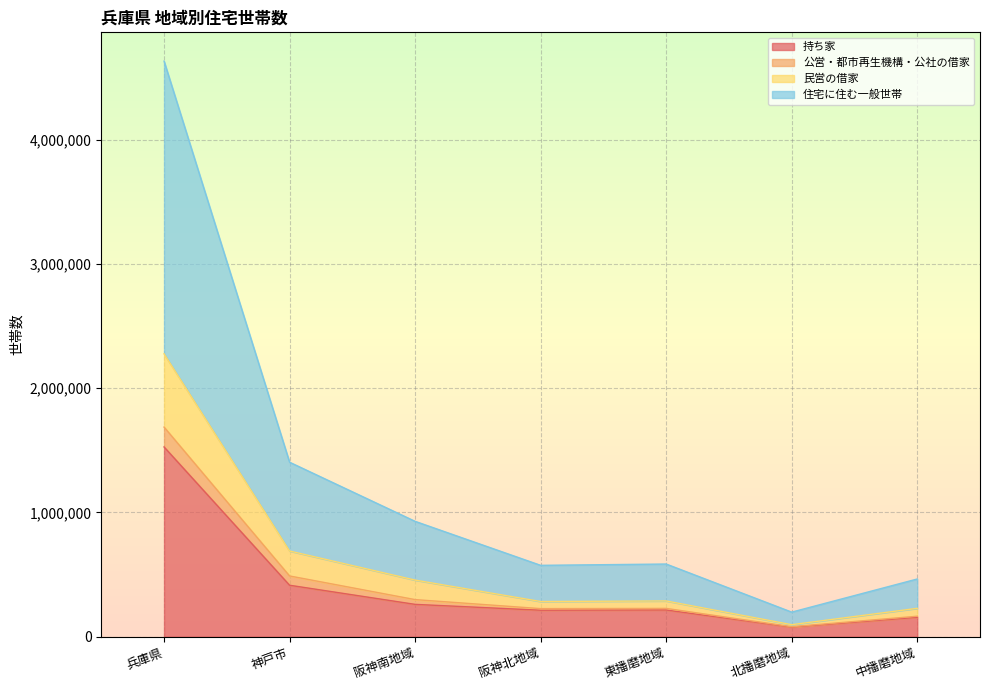

The 持ち家 series shows 904840 at 兵庫県. True or false?

False